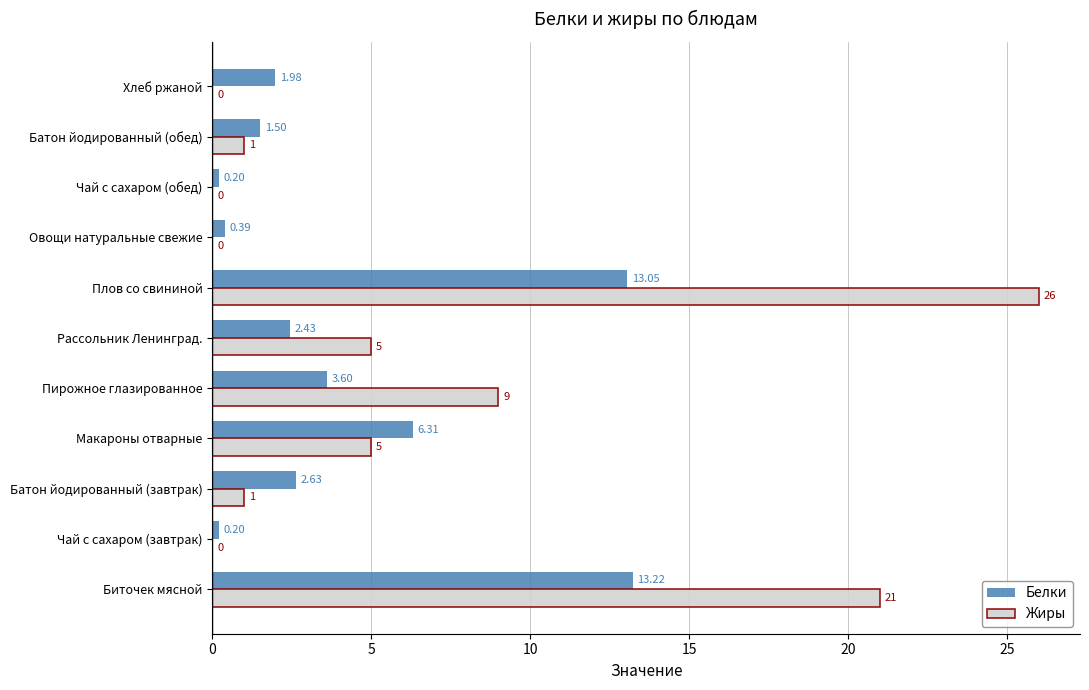

Which series changed the most between Батон йодированный (завтрак) and Овощи натуральные свежие?

Белки